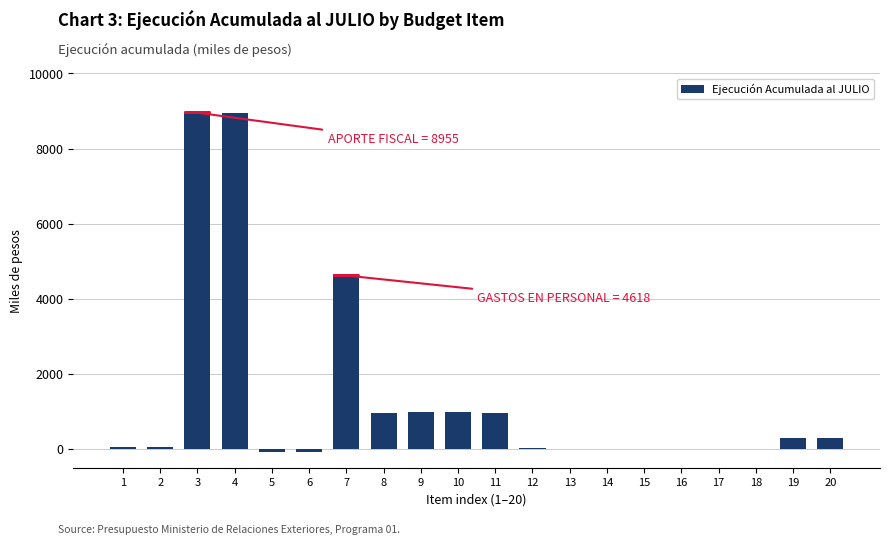

What is the maximum value shown in the chart?

8955